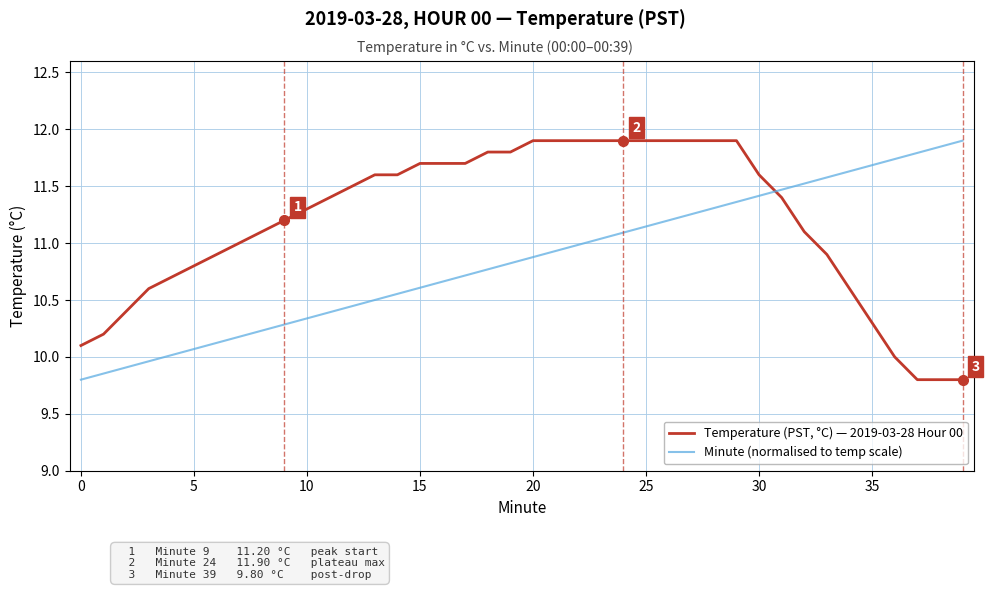

List the series in order of their overall mean, highest first.

Temperature (PST, °C) — 2019-03-28 Hour 00, Minute (normalised to temp scale)